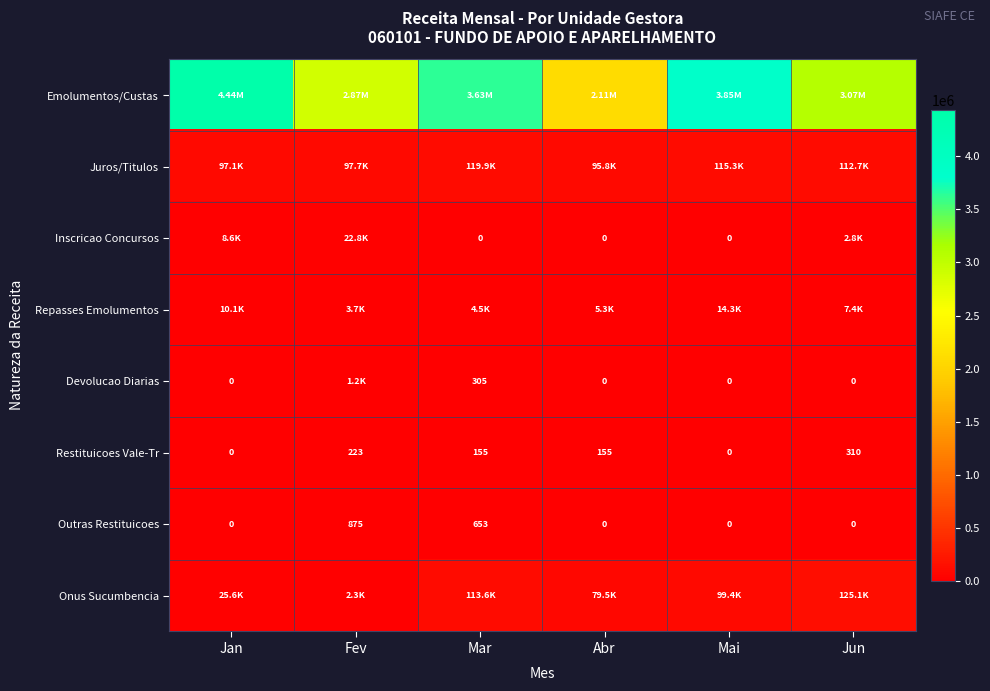

What is the spread (max minus min) of values at Mai?

3846488.6